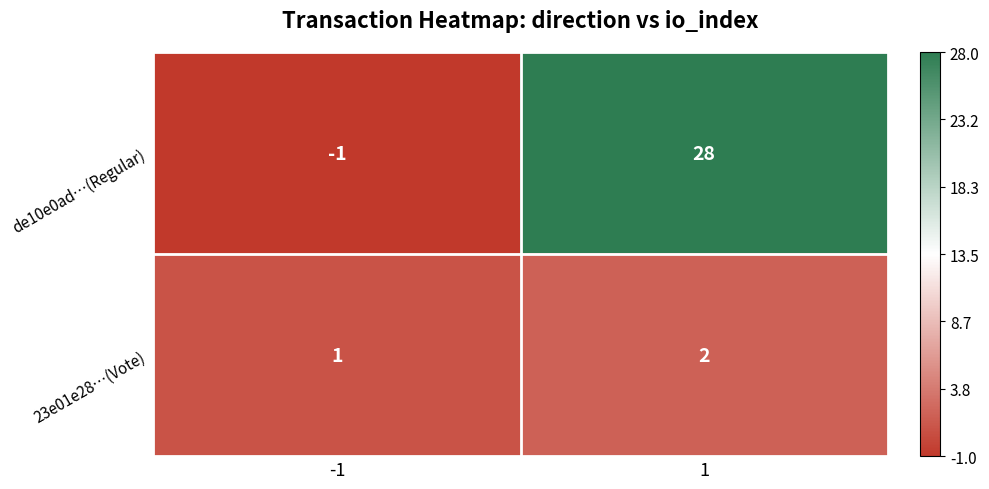

Count the number of data series in this chart.

2